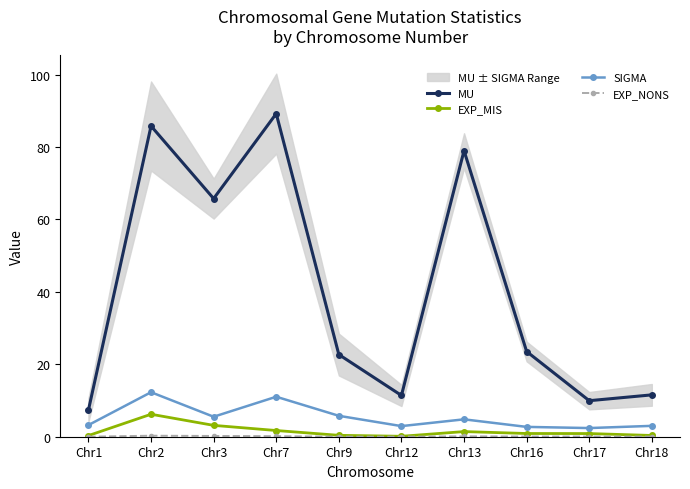

What is the sum of the SIGMA values at Chr16 and Chr3?

8.2